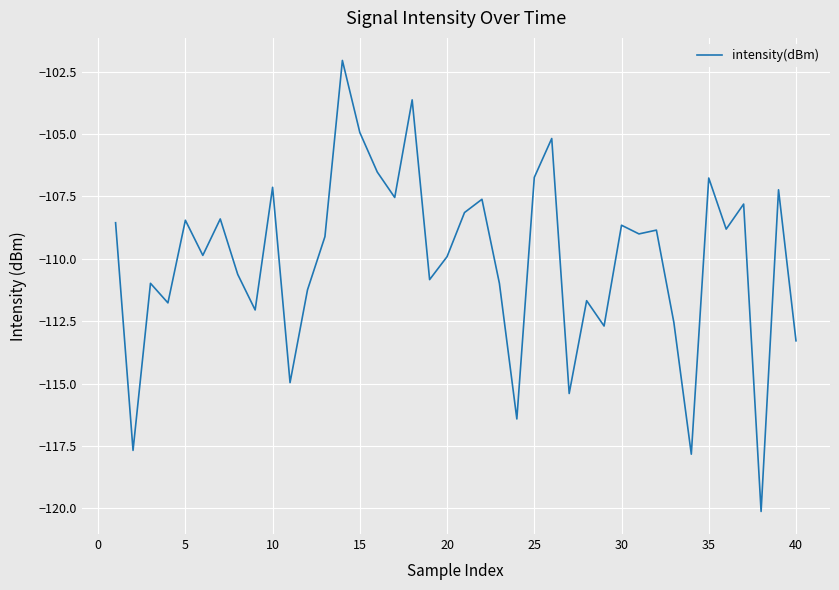

Does the chart have visible grid lines?

Yes